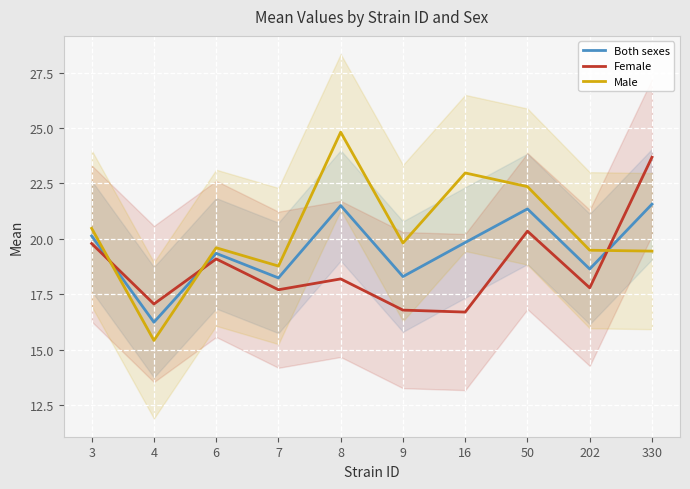

Where does the Male series first go above 19?

3